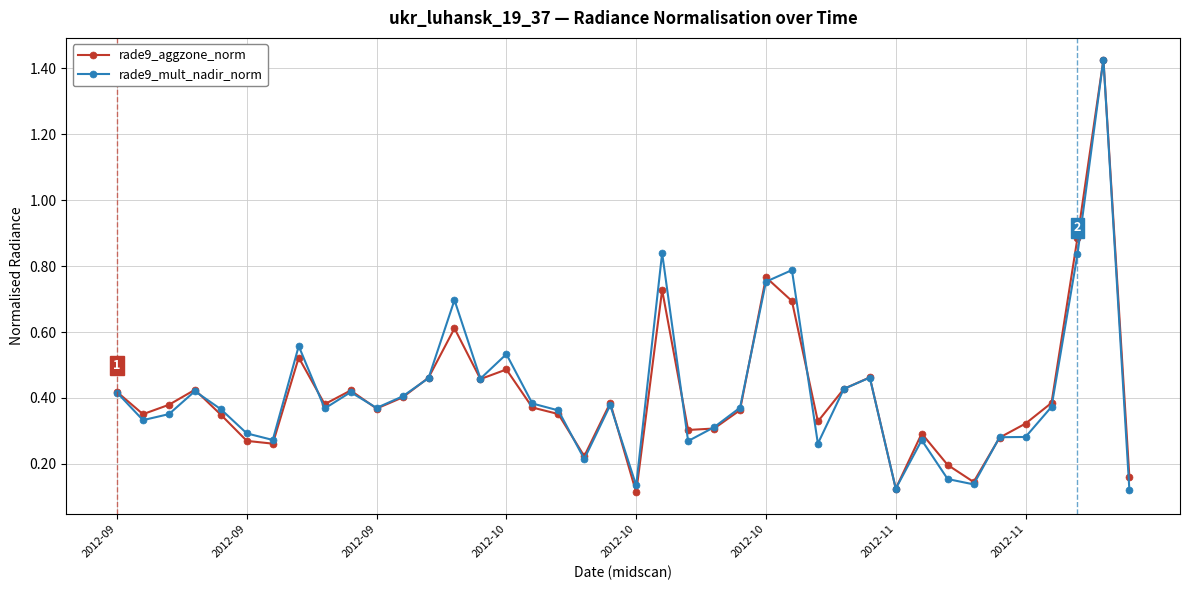

True or false: rade9_mult_nadir_norm has more than 0 interior local peaks.

True